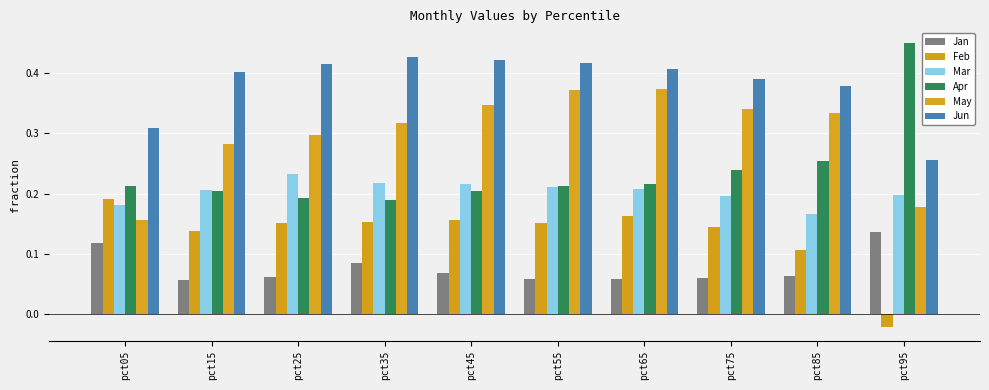

True or false: Mar has a value of 0.2 at pct65.

True